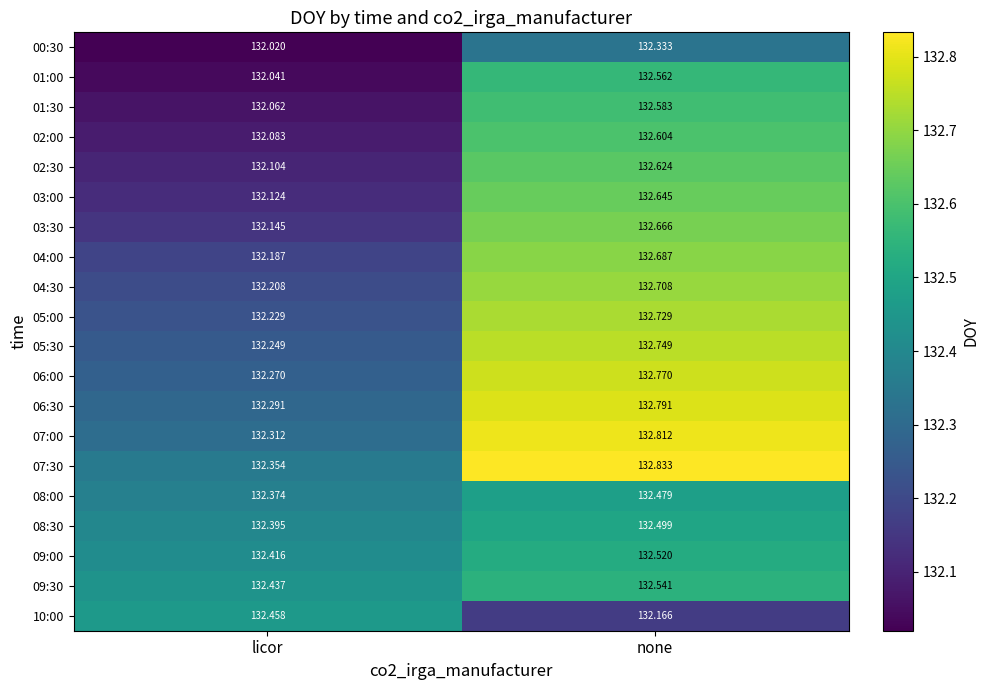

At which category does the chart reach its minimum across all series?

licor